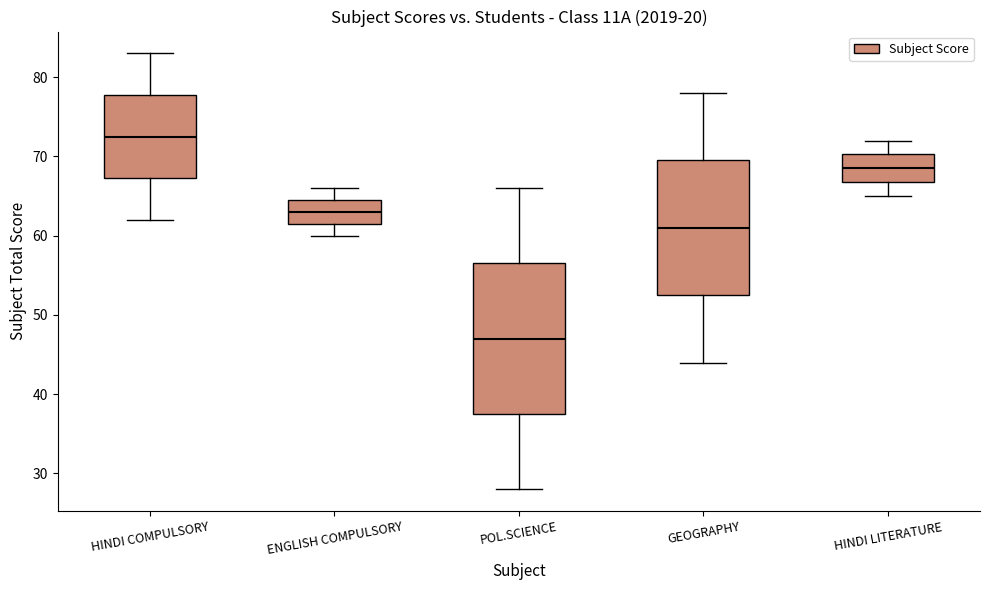

Reading left to right, read every box against the y-axis: the position of its median line, the range the box covers, and the ends of its whiskers. The values are not printed on the chart, so give them approximately, as read against the axis.

HINDI COMPULSORY: median 73, box 67 to 78, whiskers 62 to 83
ENGLISH COMPULSORY: median 63, box 62 to 65, whiskers 60 to 66
POL.SCIENCE: median 47, box 38 to 57, whiskers 28 to 66
GEOGRAPHY: median 61, box 53 to 70, whiskers 44 to 78
HINDI LITERATURE: median 69, box 67 to 70, whiskers 65 to 72